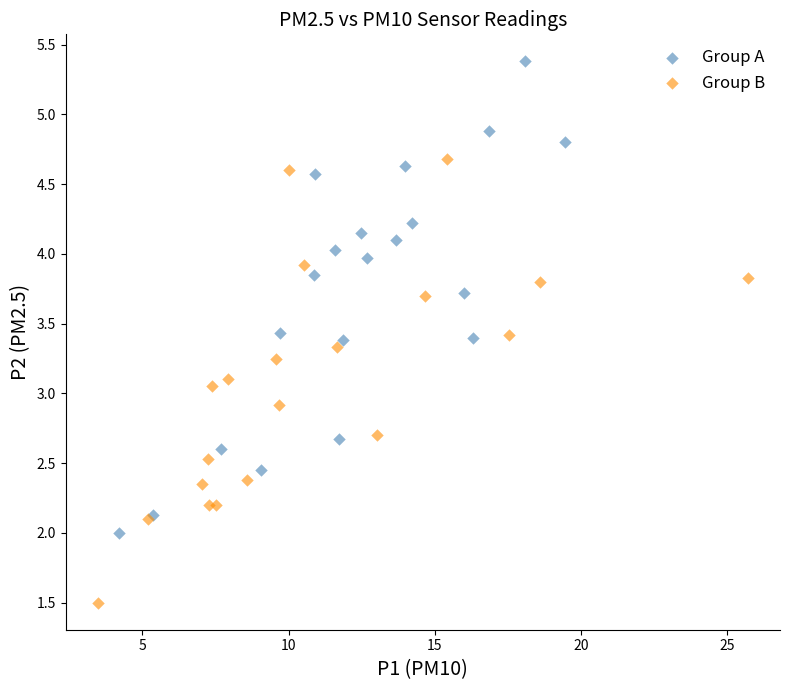

Which series contains the lowest Y value?

Group B